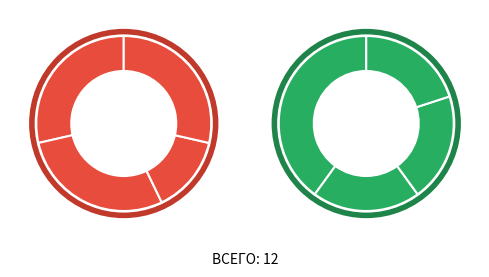

Count the number of slices in the pie.

8